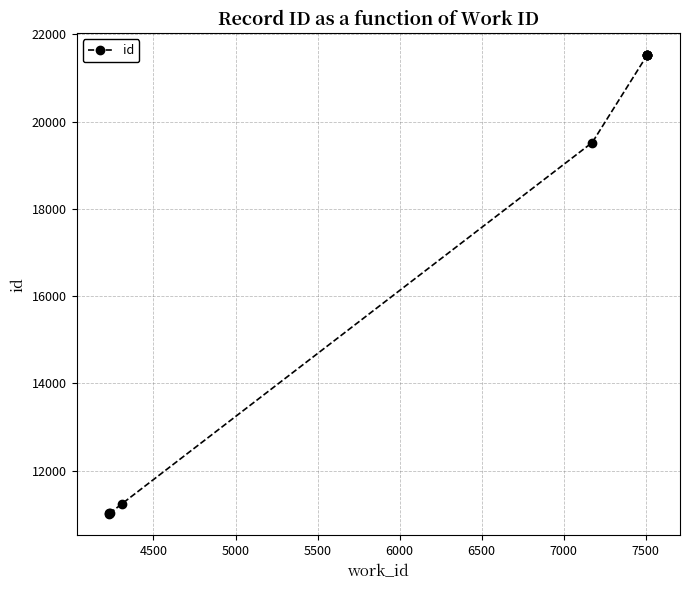

What position from the right is 7000?

4